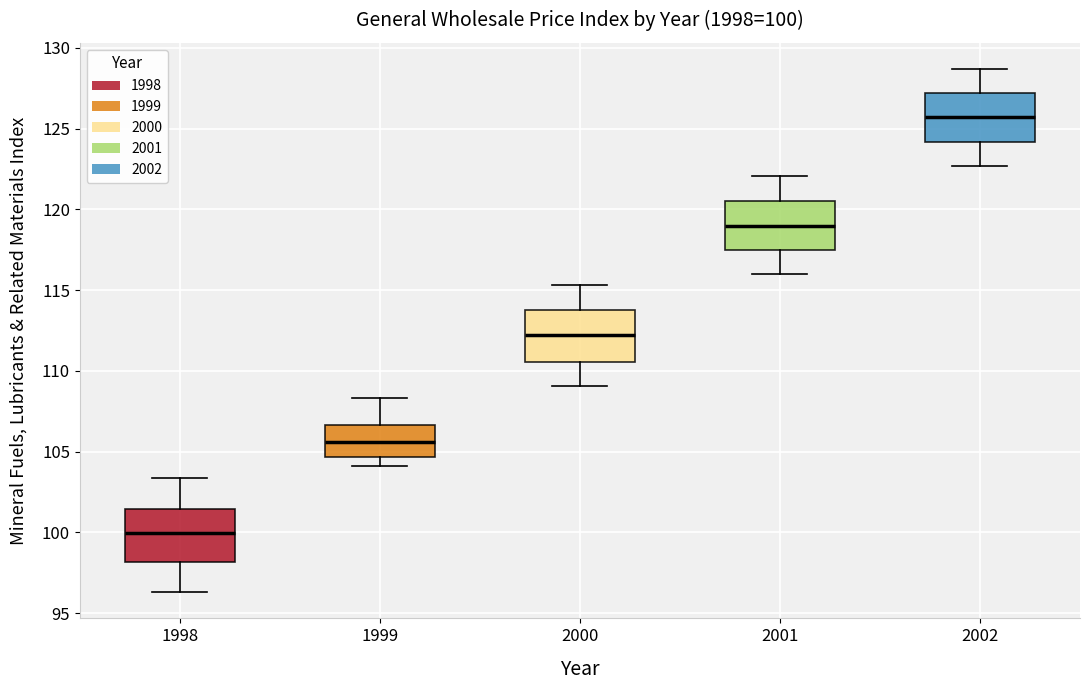

Which box's median line is the highest?

2002